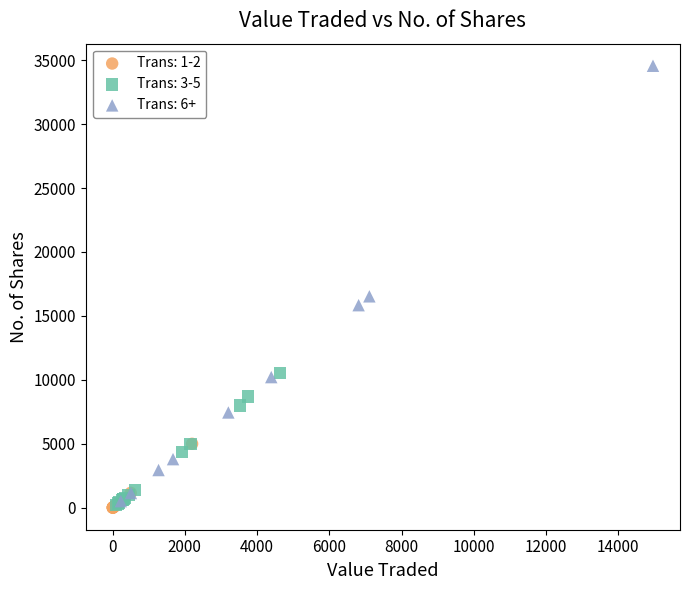

Which series has the widest spread of Y values?

Trans: 6+